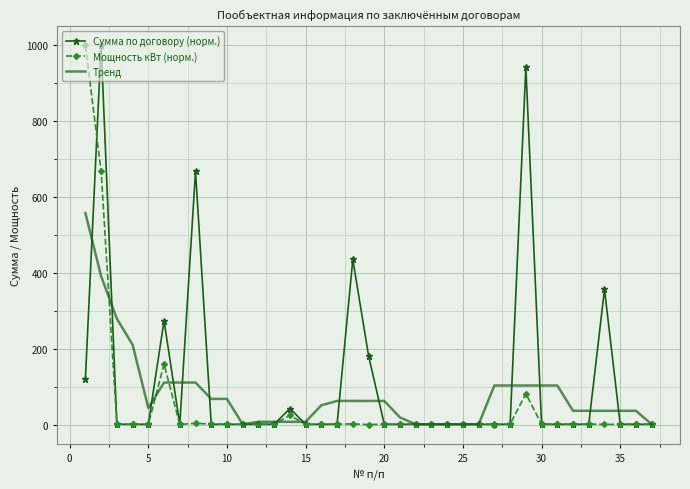

What is the maximum value shown in the chart?

1000.0